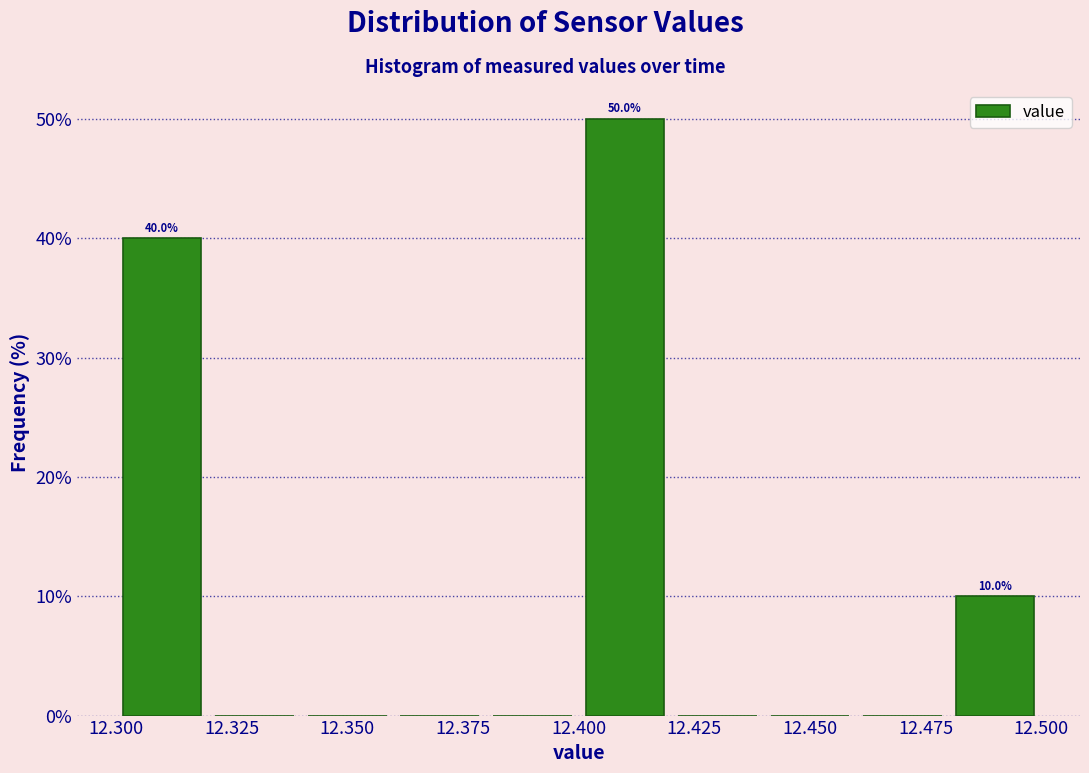

Over which range of the x-axis is the bar tallest?

12.40 to 12.42